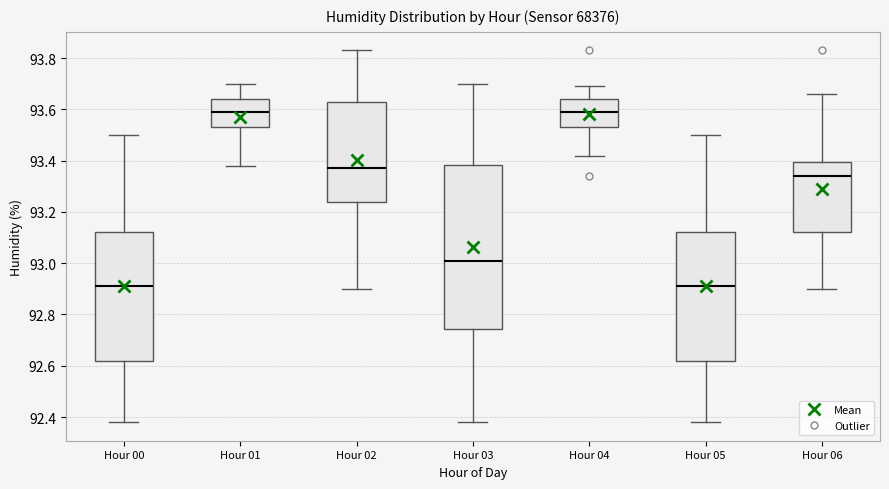

Comparing the boxes themselves (not the whiskers), which one is the tallest?

Hour 03